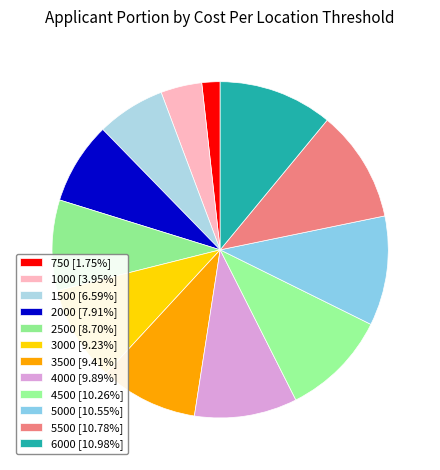

Is there any slice that represents more than half of the pie?

No